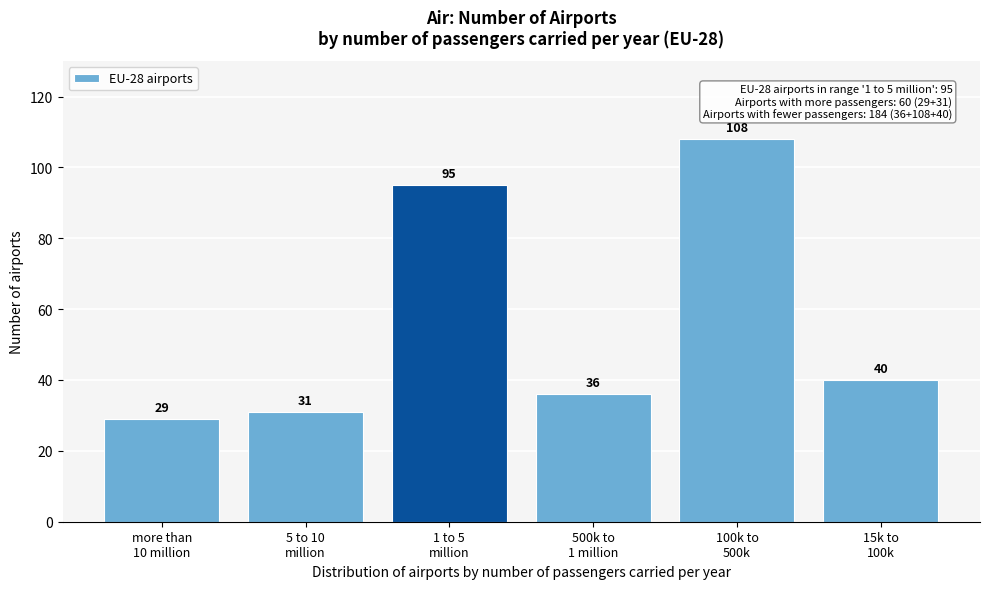

Reading left to right, list all the values displayed in this chart.

29	31	95	36	108	40